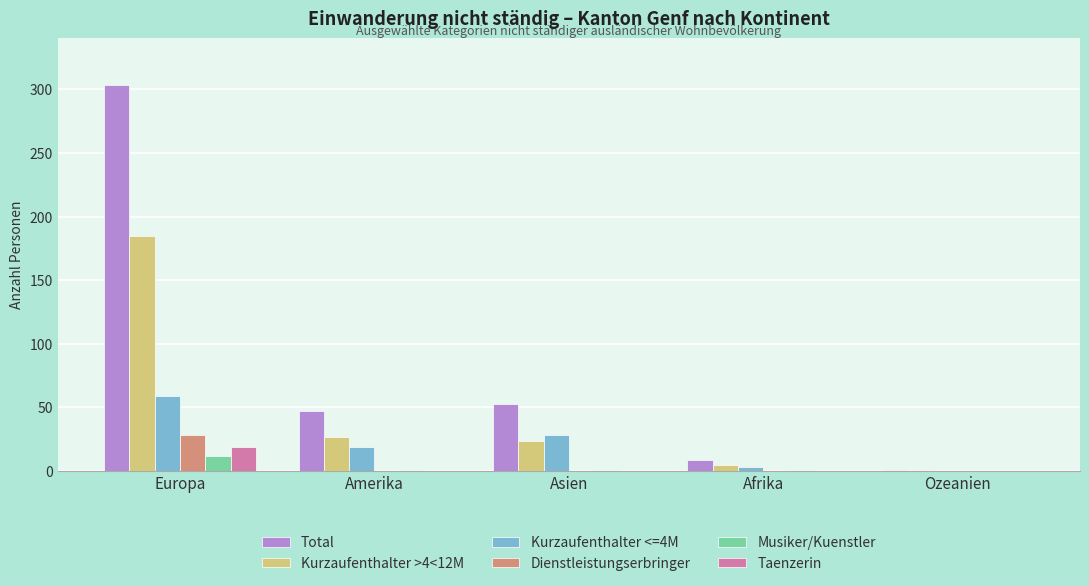

True or false: Total has a value of 47 at Amerika.

True